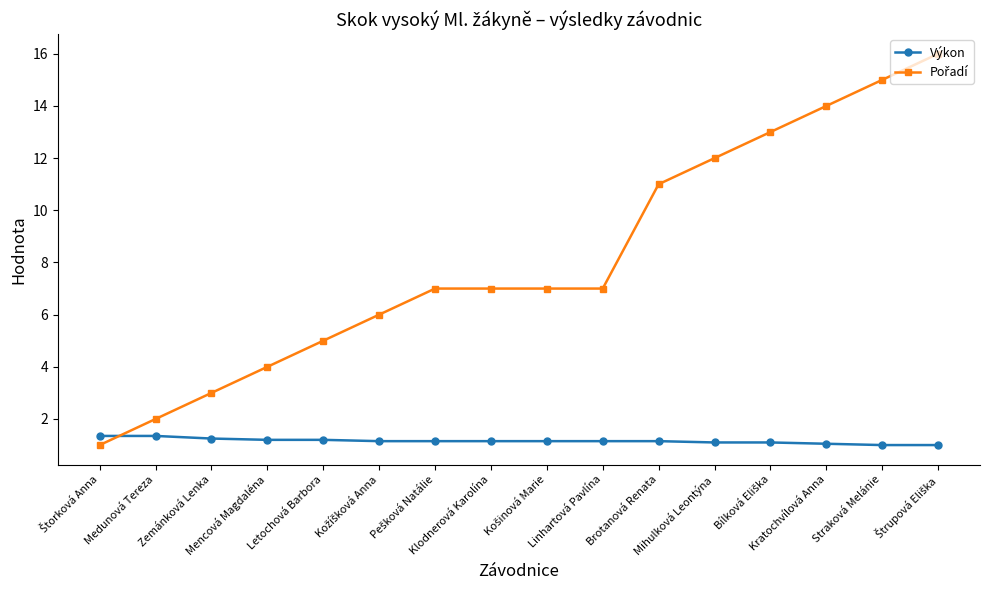

What is the average value of the Výkon series?

1.2